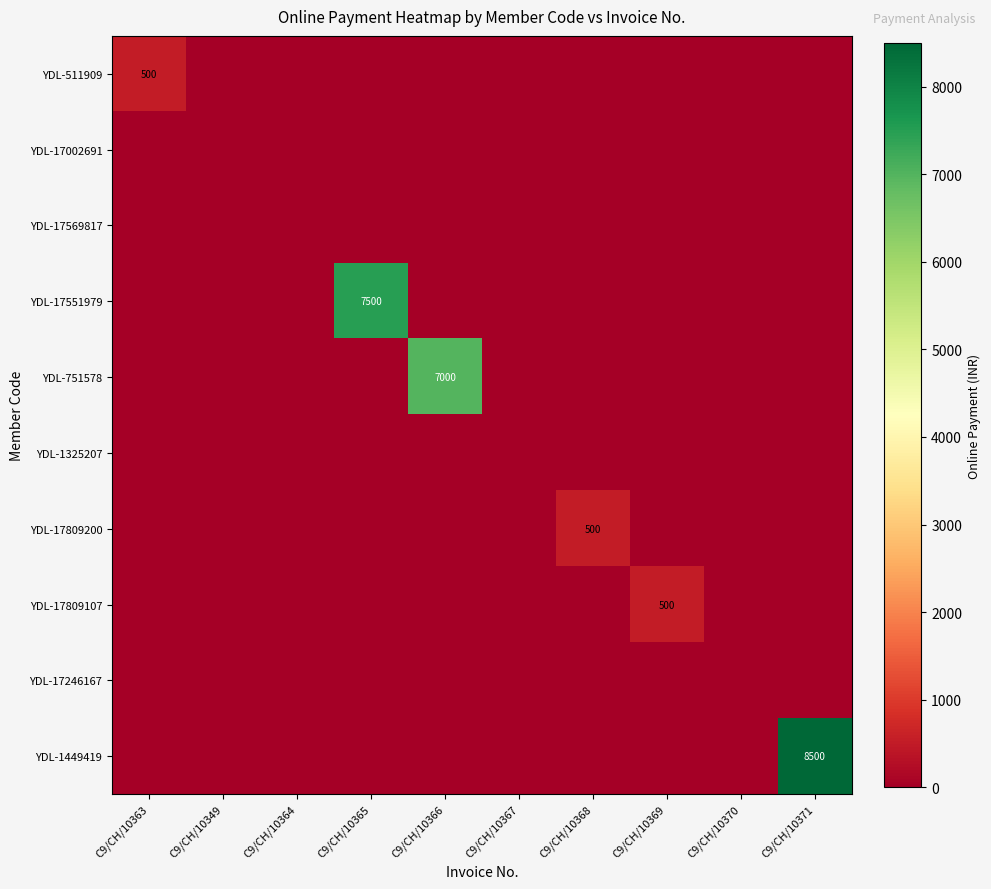

What is the average value of the YDL-17809200 series?

50